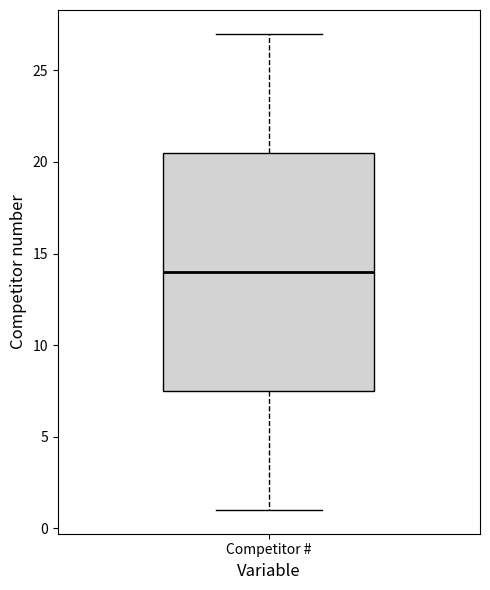

Transcribe this box plot: give where the median line is, the range the box spans, and where the two whiskers end, as read against the y-axis. The values are not printed on the chart, so give them approximately, as read against the axis.

median 14.0, box 7.5 to 20.5, whiskers 1.0 to 27.0